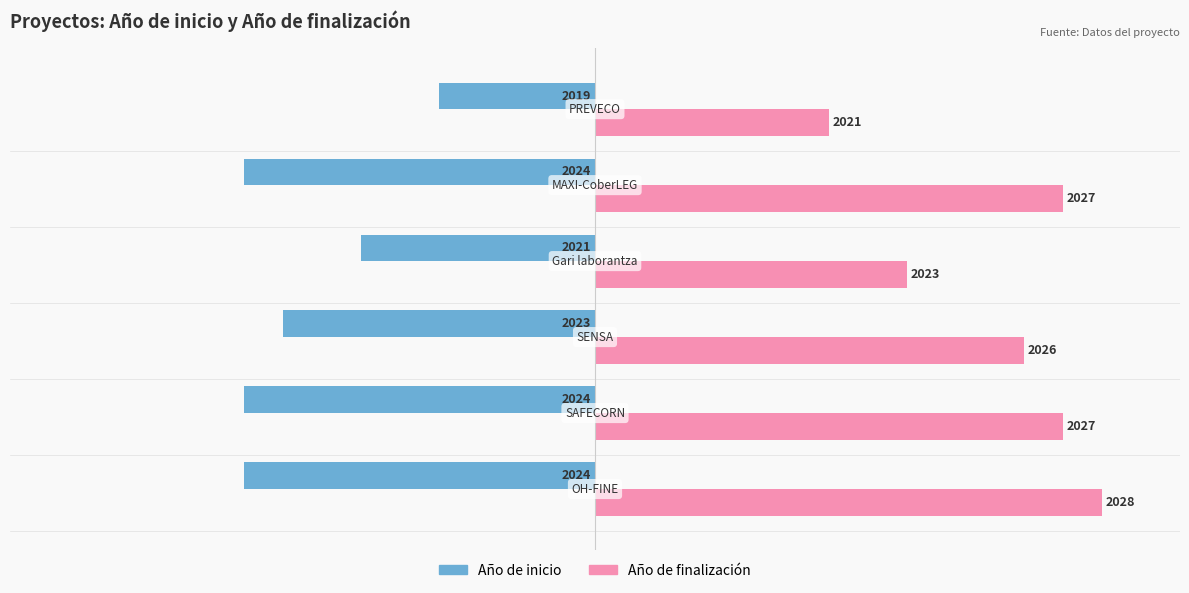

Which series has the largest total across all categories?

Año de finalización